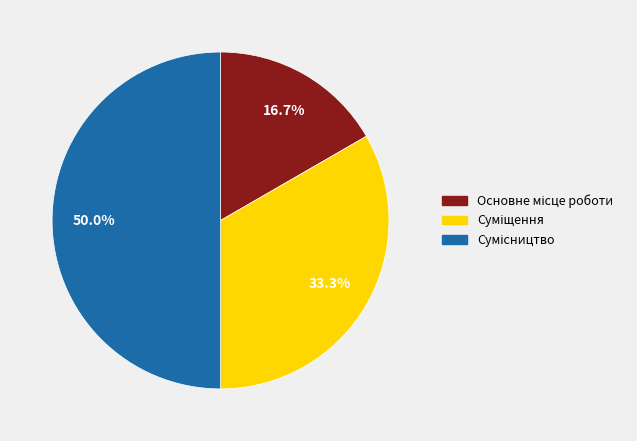

The Сумісництво slice represents 40% of the pie. True or false?

False